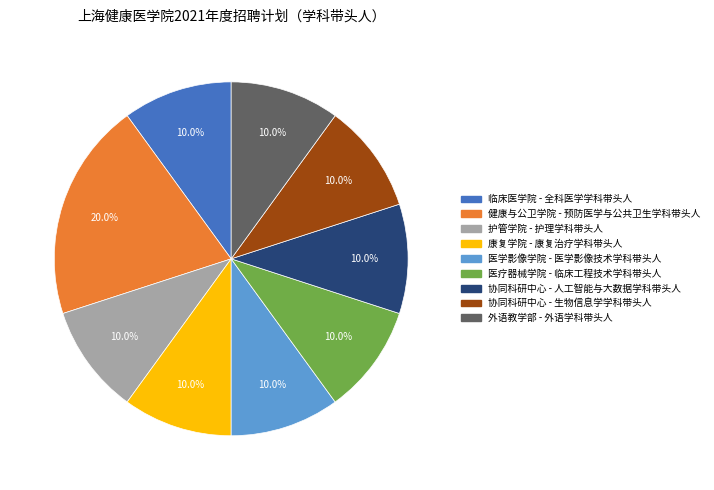

Is there any slice that represents more than half of the pie?

No